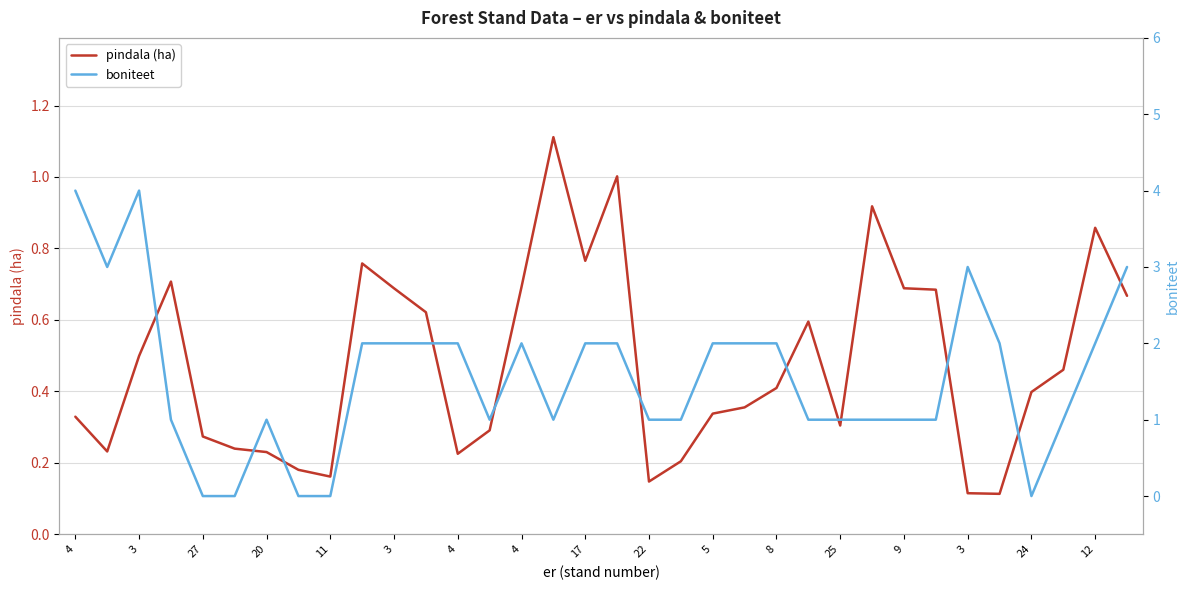

Reading left to right, list all the values displayed in this chart.

pindala (ha): 0.3	0.2	0.5	0.7	0.3	0.2	0.2	0.2	0.2	0.8	0.7	0.6	0.2	0.3	0.7	1.1	0.8	1.0	0.1	0.2	0.3	0.4	0.4	0.6	0.3	0.9	0.7	0.7	0.1	0.1	0.4	0.5	0.9	0.7
boniteet: 4.0	3.0	4.0	1.0	0.0	0.0	1.0	0.0	0.0	2.0	2.0	2.0	2.0	1.0	2.0	1.0	2.0	2.0	1.0	1.0	2.0	2.0	2.0	1.0	1.0	1.0	1.0	1.0	3.0	2.0	0.0	1.0	2.0	3.0